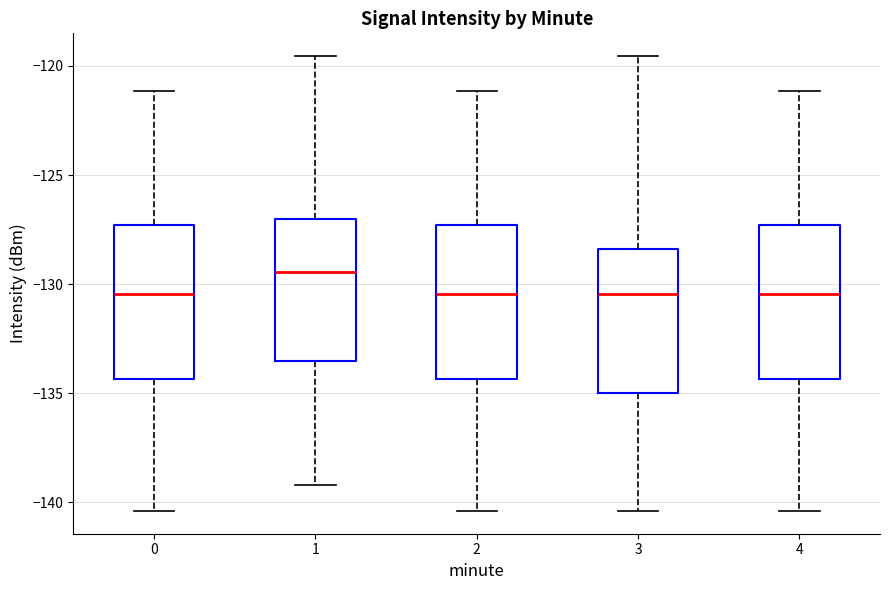

Where is the lower edge of the box at x = 4 on the y-axis? The values are not printed on the chart, so give them approximately, as read against the axis.

-134.5